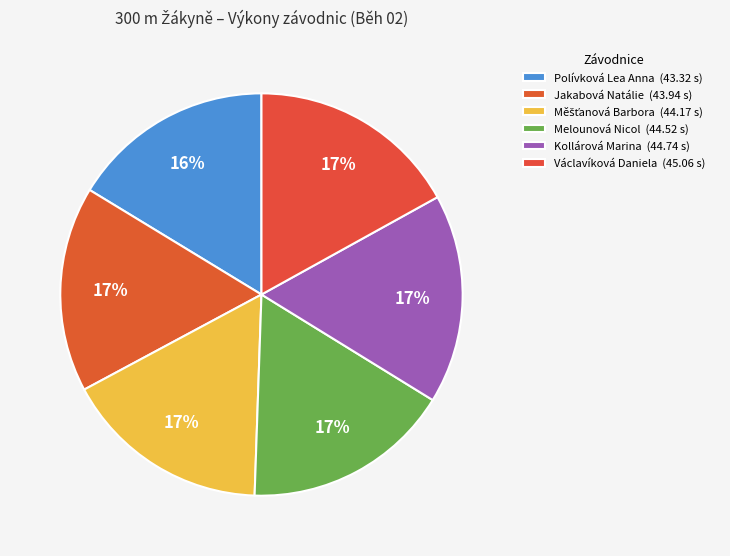

To the nearest percent, what is the difference between the largest and smallest slice percentages?

1%